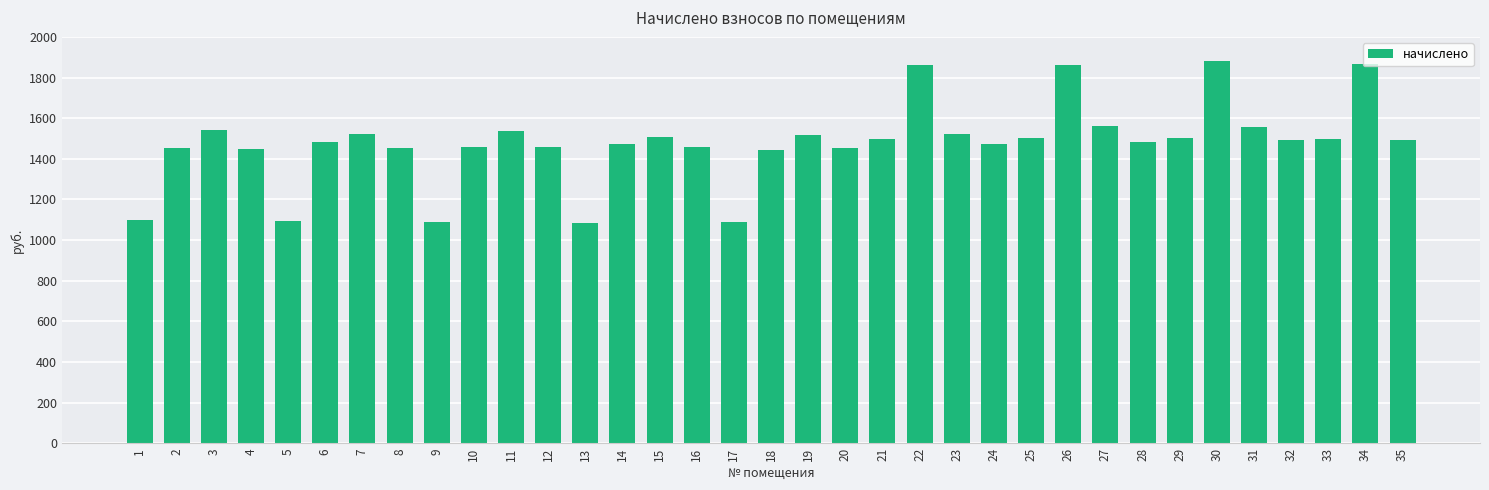

The chart shows a value of 2340.5 at 8. True or false?

False